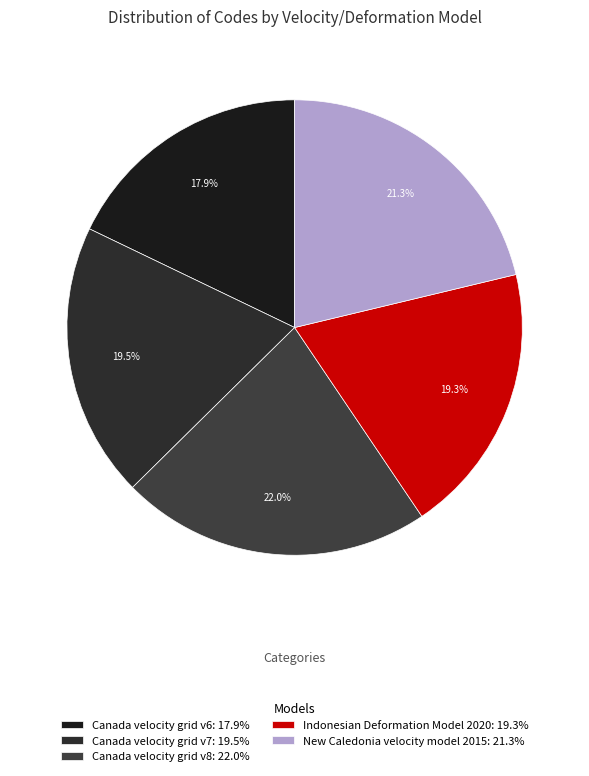

Is there any slice that represents more than half of the pie?

No